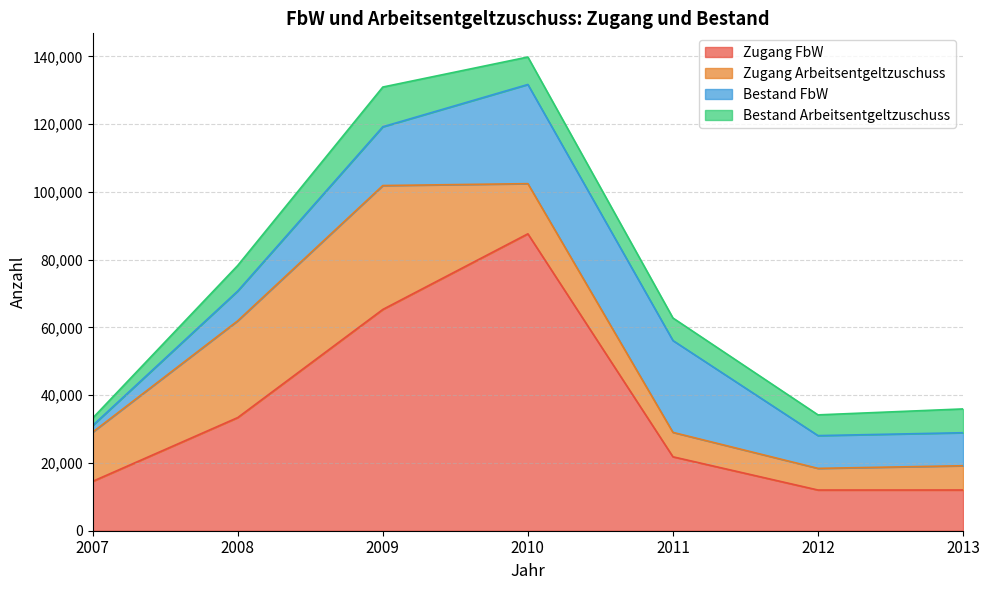

What is the value of the Zugang Arbeitsentgeltzuschuss point at the 3rd from the left?

36579